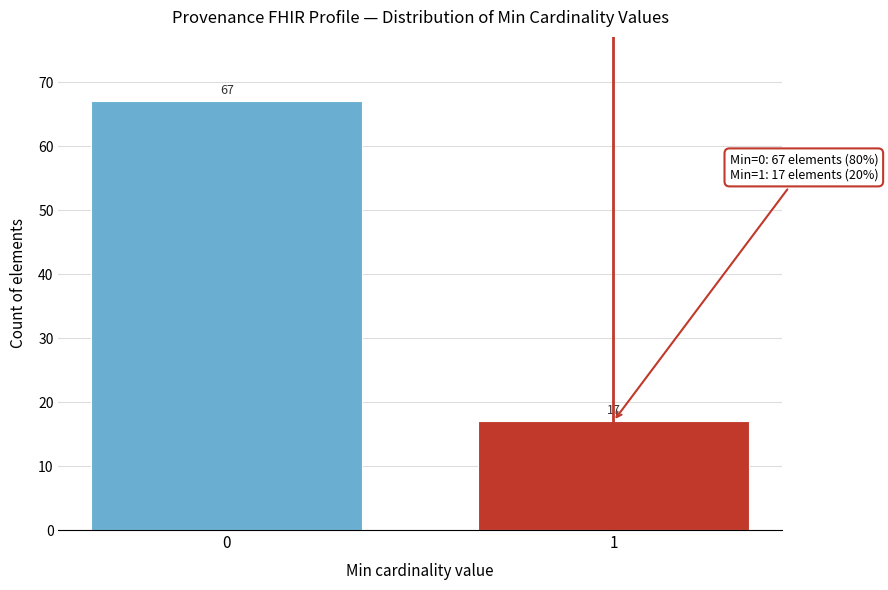

Reading left to right, list all the values displayed in this chart.

0=67	1=17